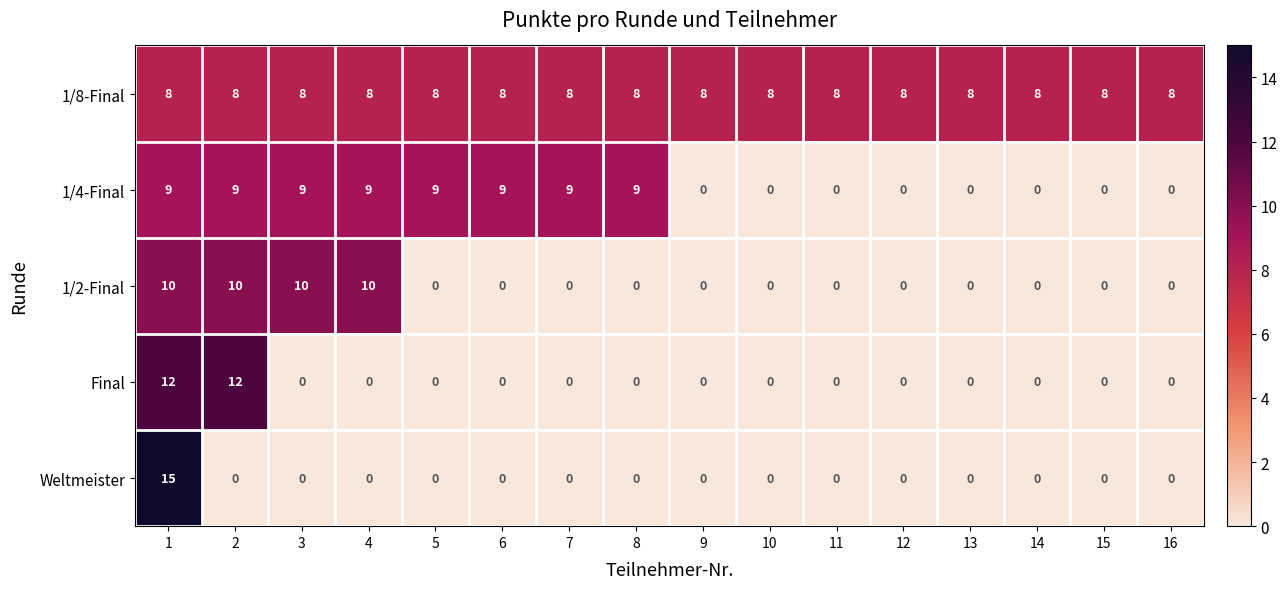

What is the difference between the maximum and minimum values in the 1/4-Final series?

9